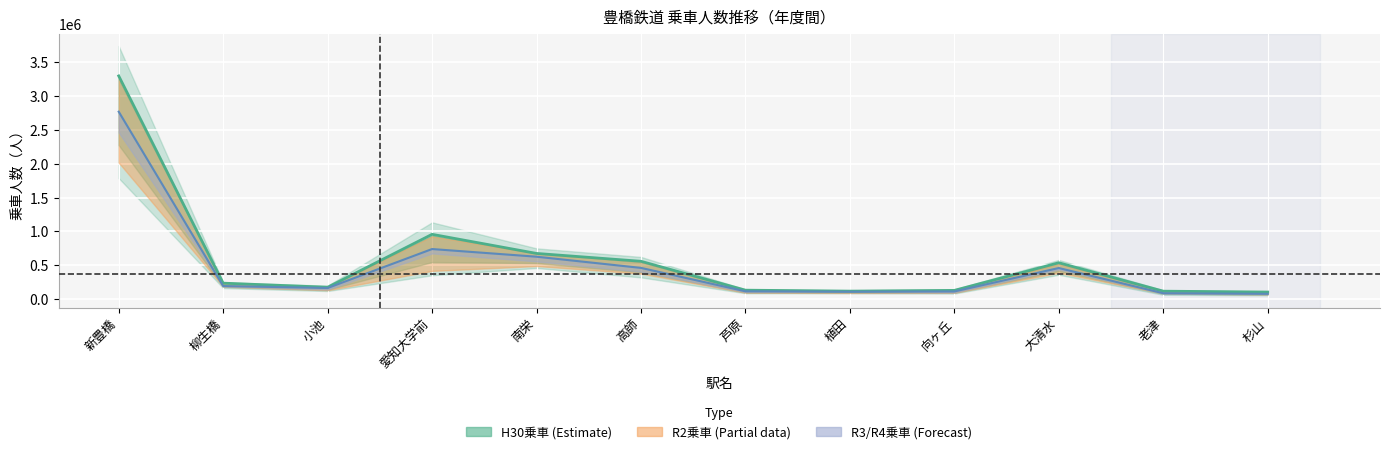

How many data points are less than 191401?

6